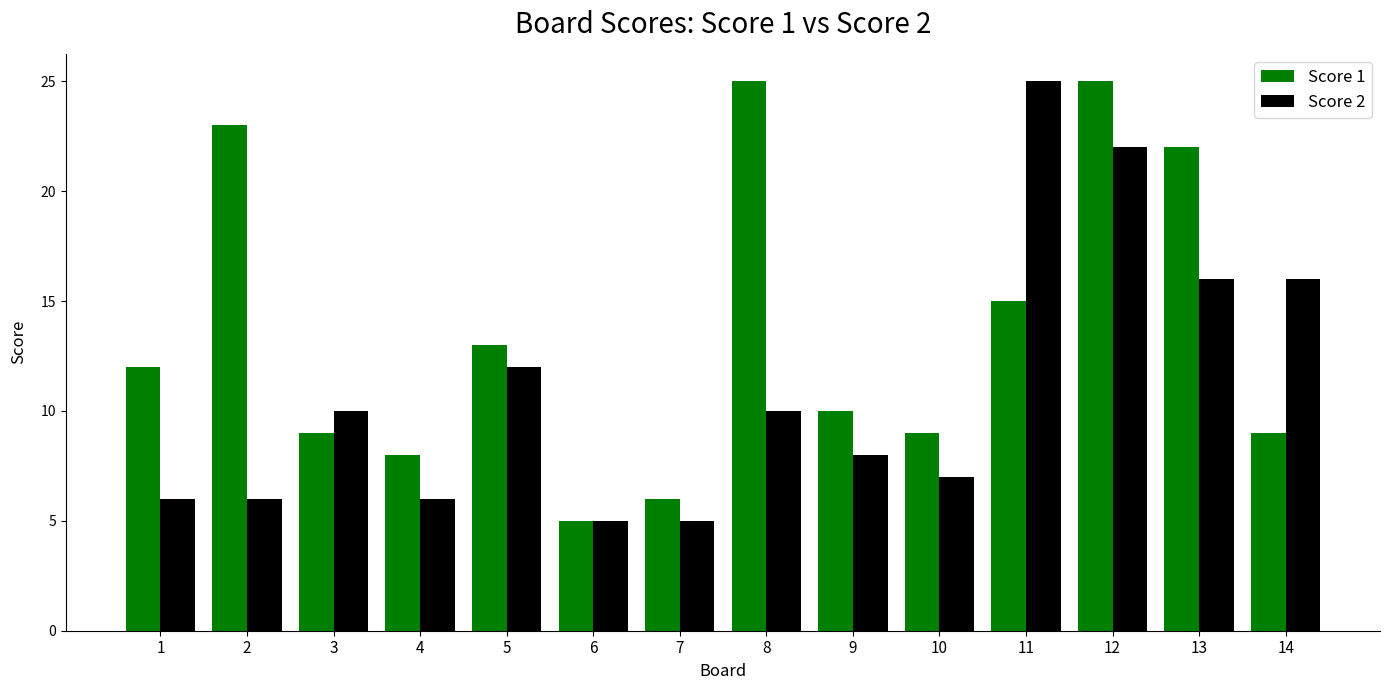

Read the Score 2 value at 10, to the nearest 5.

5